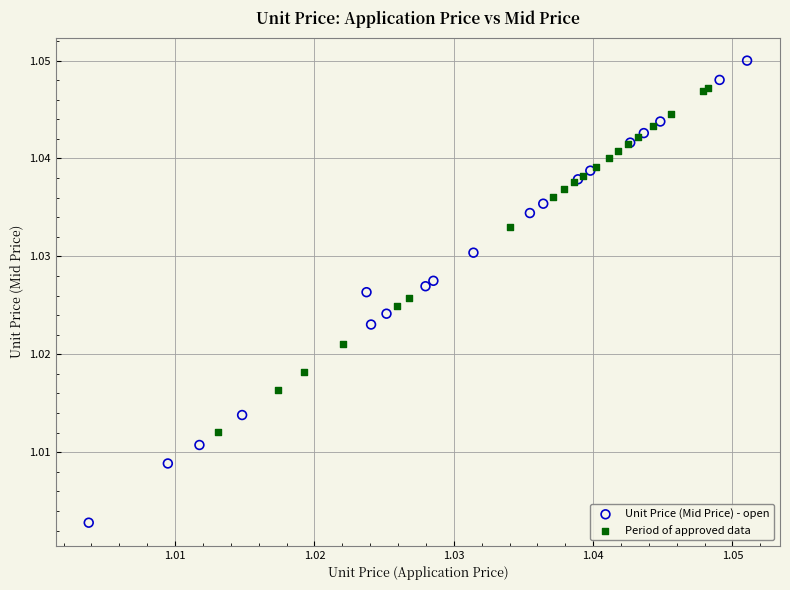

Which series contains the highest Y value?

Unit Price (Mid Price) - open